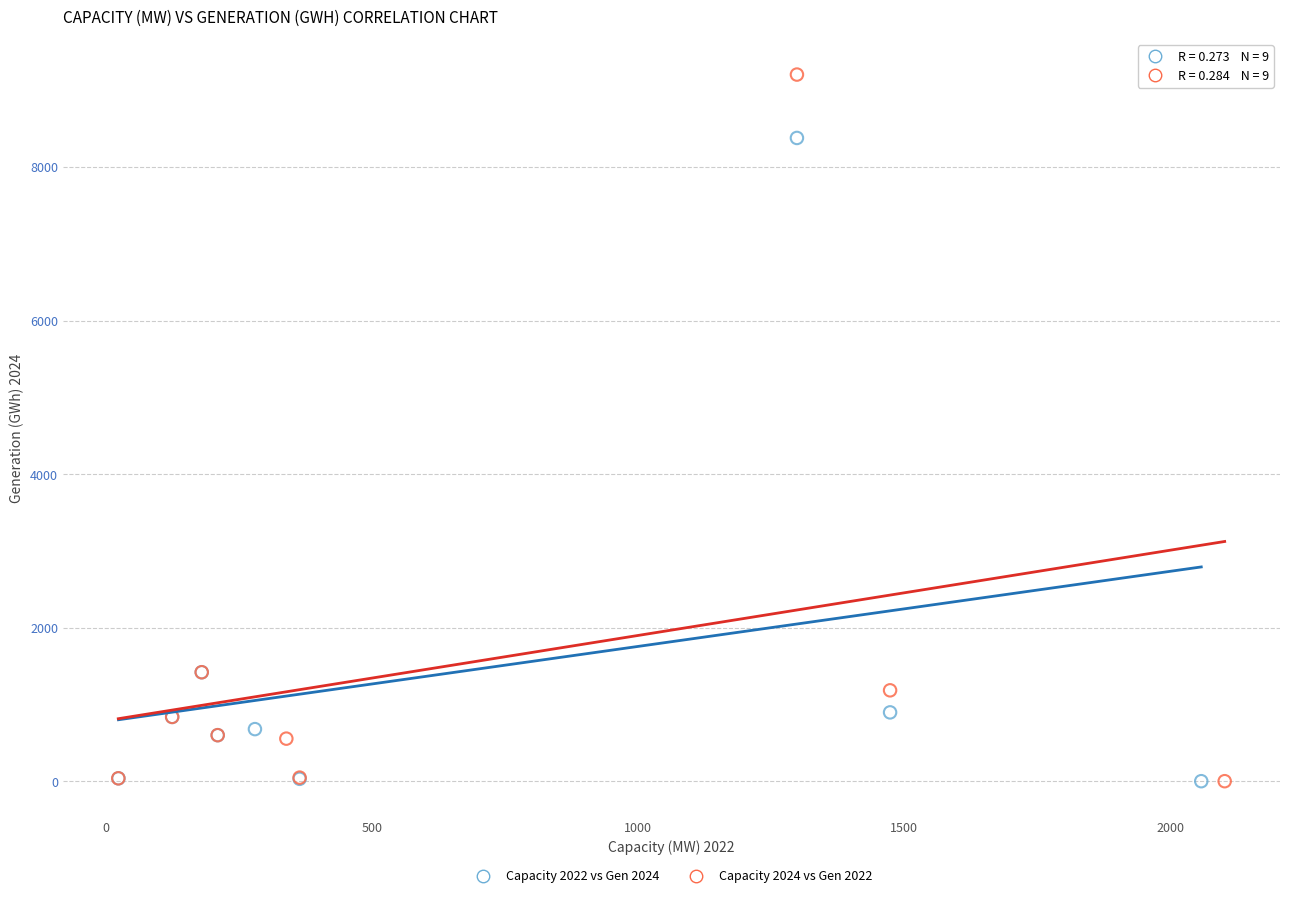

Which series contains the highest Y value?

Capacity 2024 vs Gen 2022